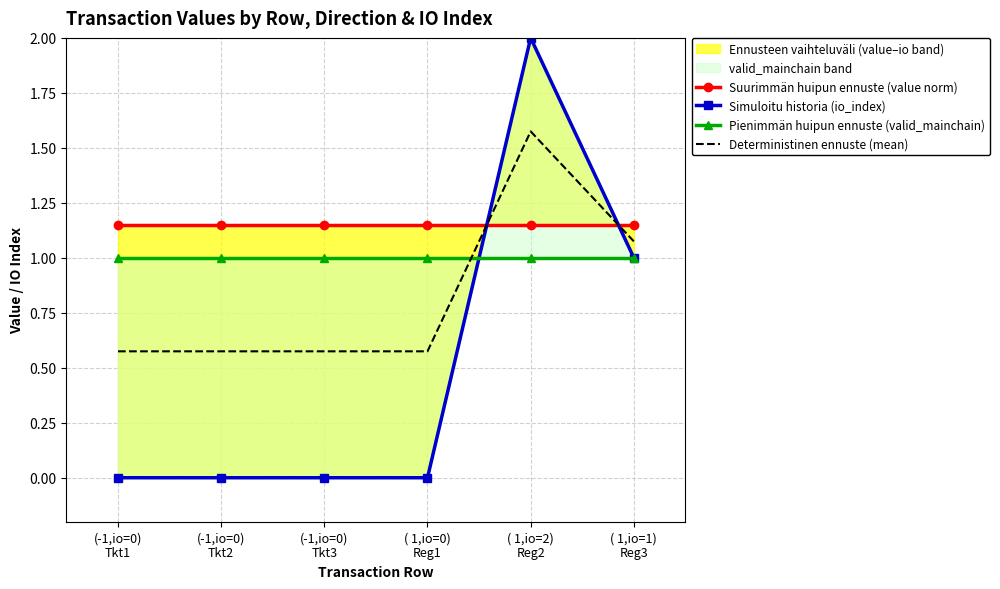

Rank the series by their average value, from lowest to highest.

Simuloitu historia (io_index), Deterministinen ennuste (mean), Pienimmän huipun ennuste (valid_mainchain), Suurimmän huipun ennuste (value norm)